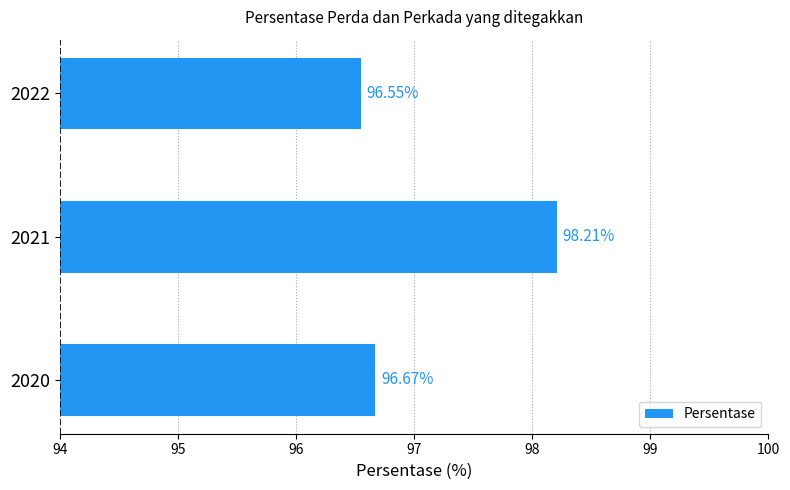

Between 2020 and 2022, which is larger?

2020